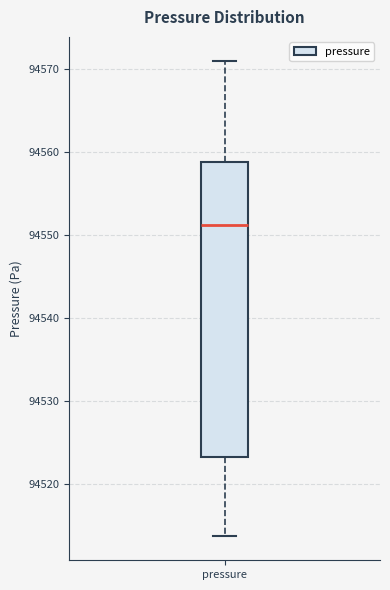

Read this box plot against the y-axis: the position of the median line, the range covered by the box, and the ends of both whiskers. The values are not printed on the chart, so give them approximately, as read against the axis.

median 94551, box 94523 to 94559, whiskers 94514 to 94571